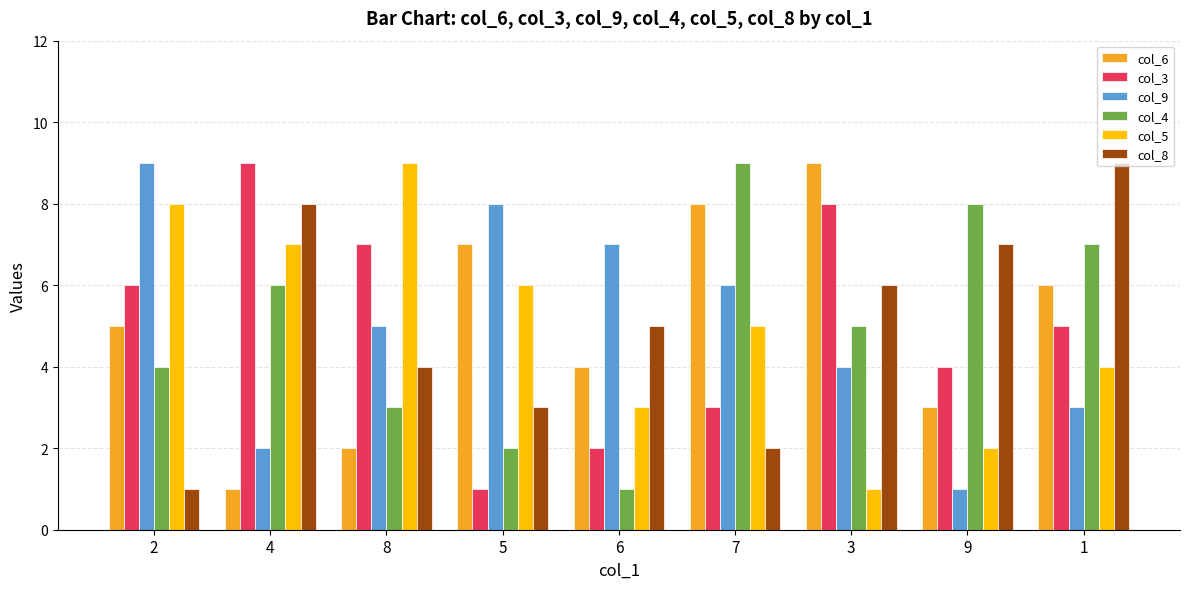

What is the greatest value displayed?

9